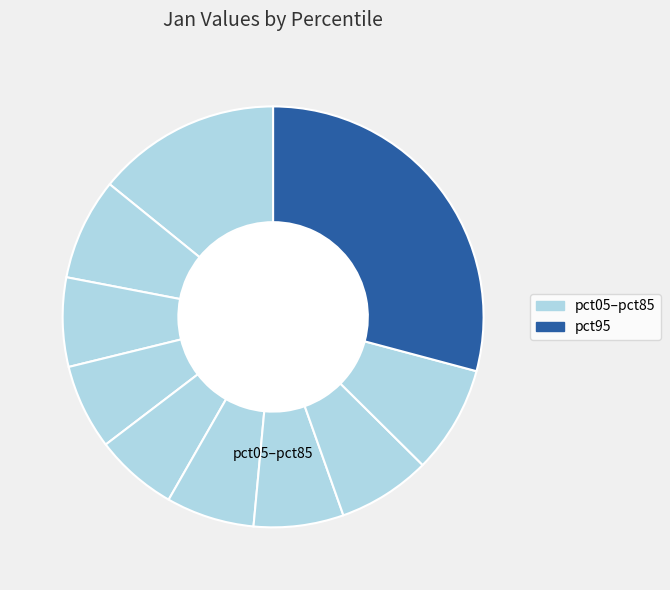

To the nearest percent, what is the difference between the largest and smallest slice percentages?

23%